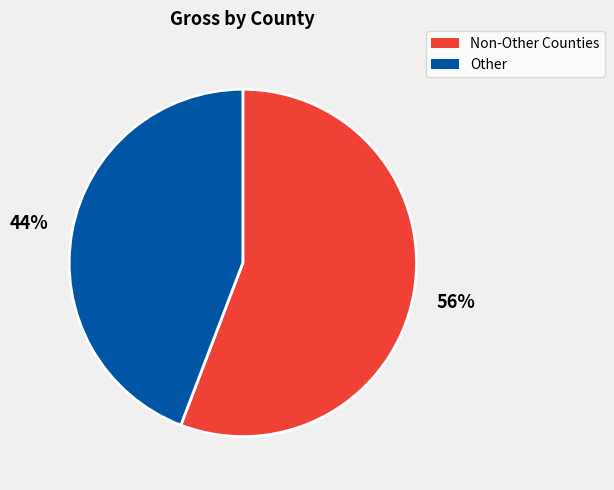

Is there any slice that represents more than half of the pie?

Yes